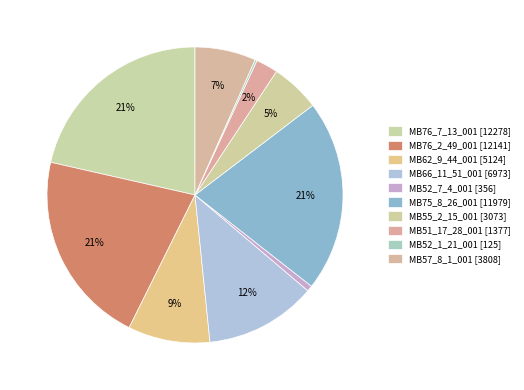

Do MB62_9_44_001 [5124] and MB51_17_28_001 [1377] together represent more than half of the pie?

No